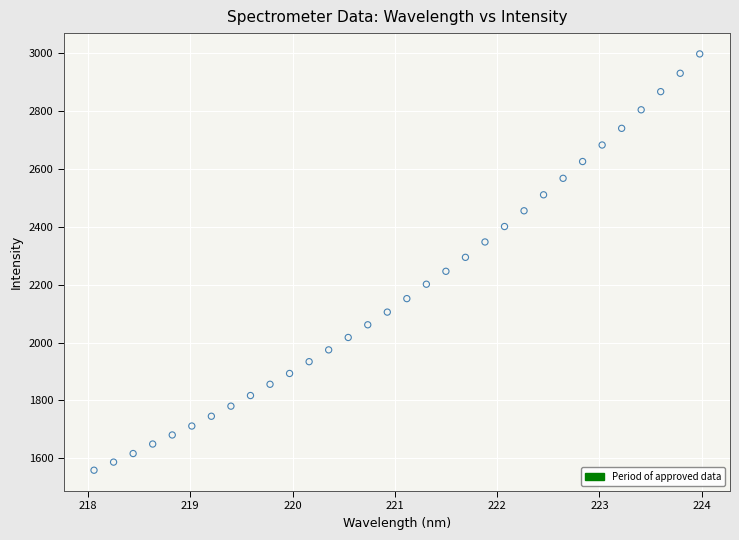

What is the range of X values (max minus min)?

5.9